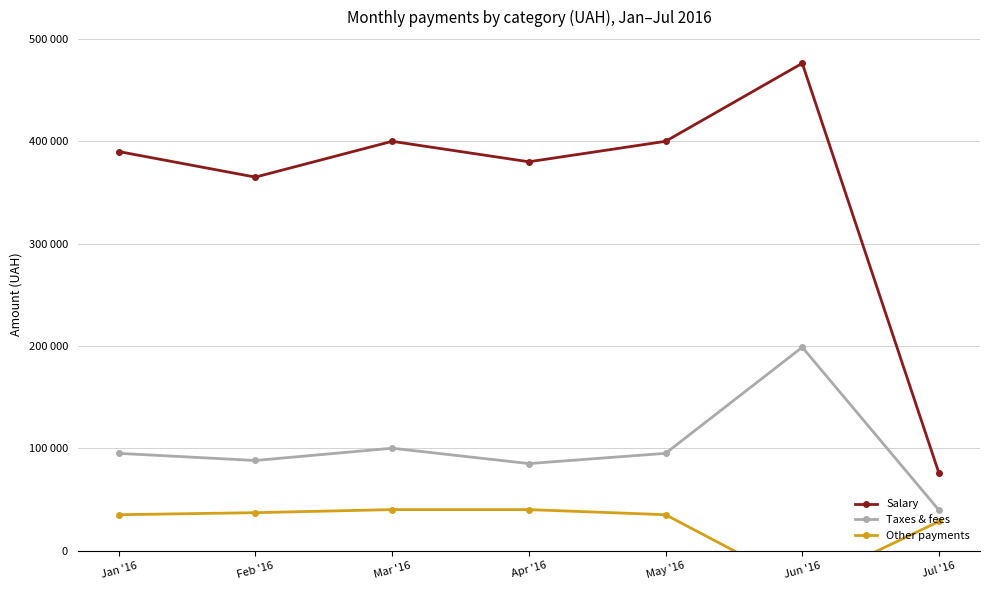

True or false: Other payments and Salary intersect in this chart.

False